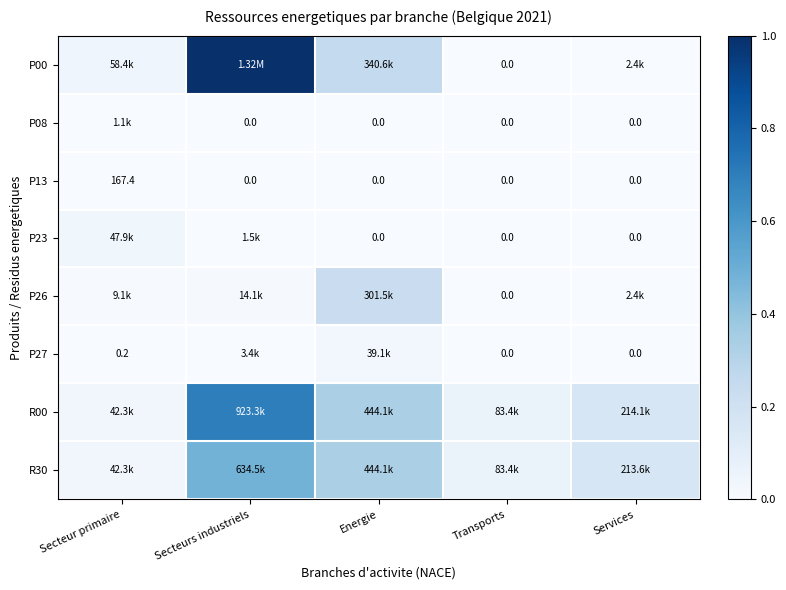

Which series has the largest total across all categories?

P00